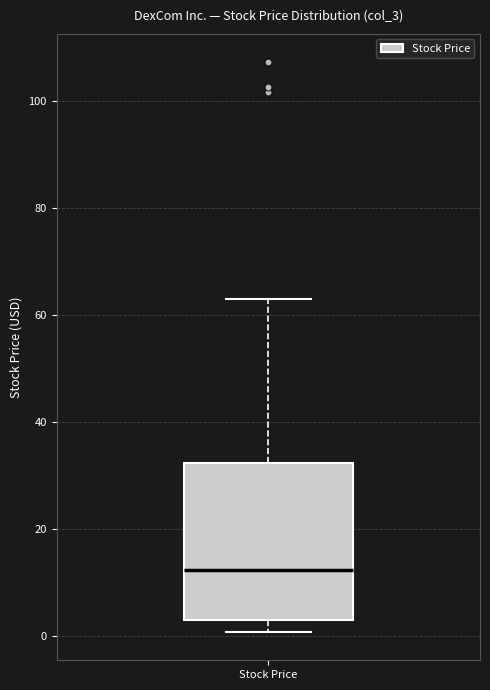

Where is the upper edge of the box for Stock Price on the y-axis? The values are not printed on the chart, so give them approximately, as read against the axis.

32